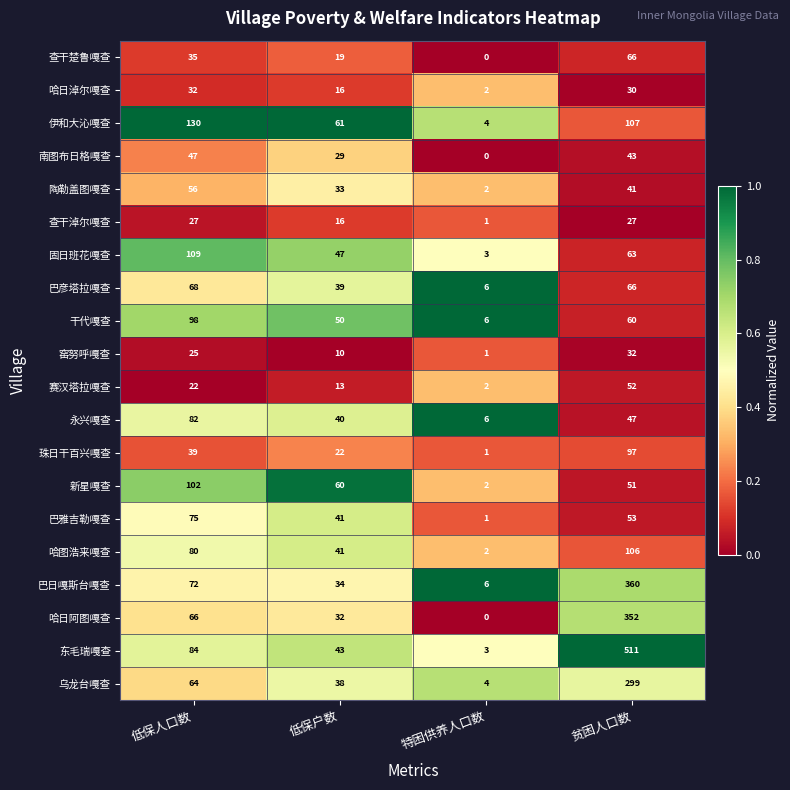

Which category has the highest value across all series?

贫困人口数